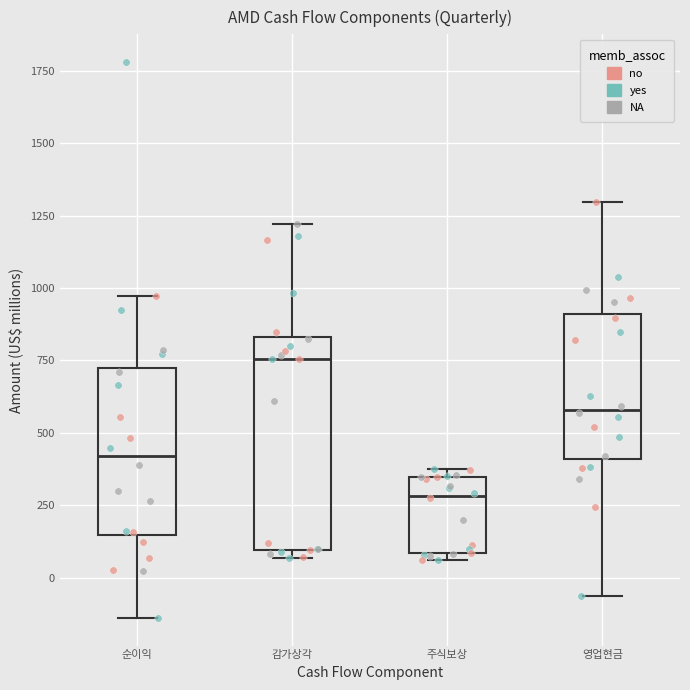

Which box is the tallest, from its lower edge to its upper edge?

감가상각